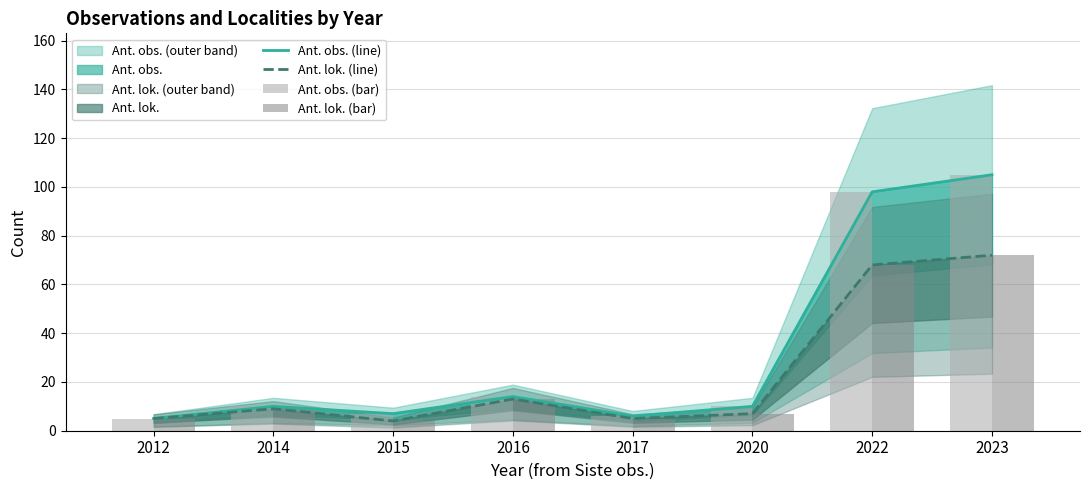

What is the sum of the Ant. lok. (line) values at 2015 and 2023?

76